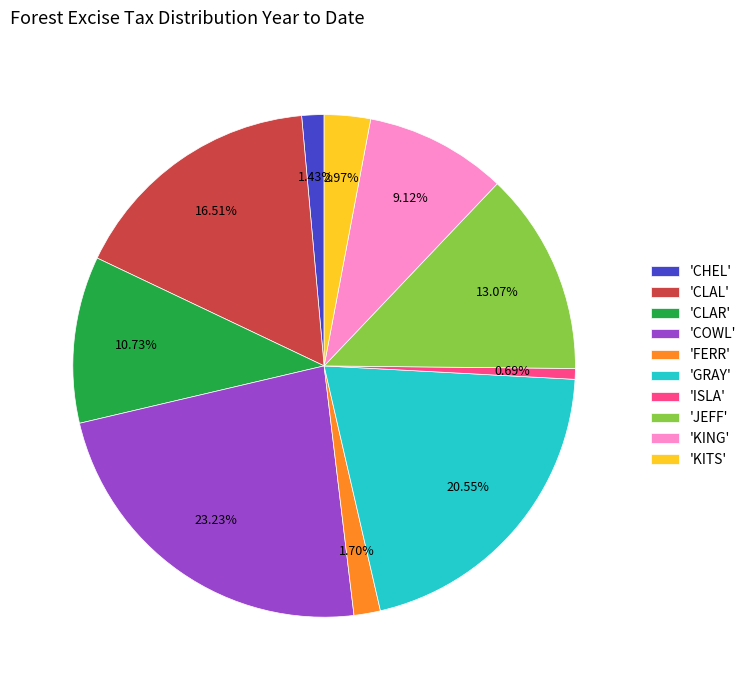

Count the number of slices in the pie.

10